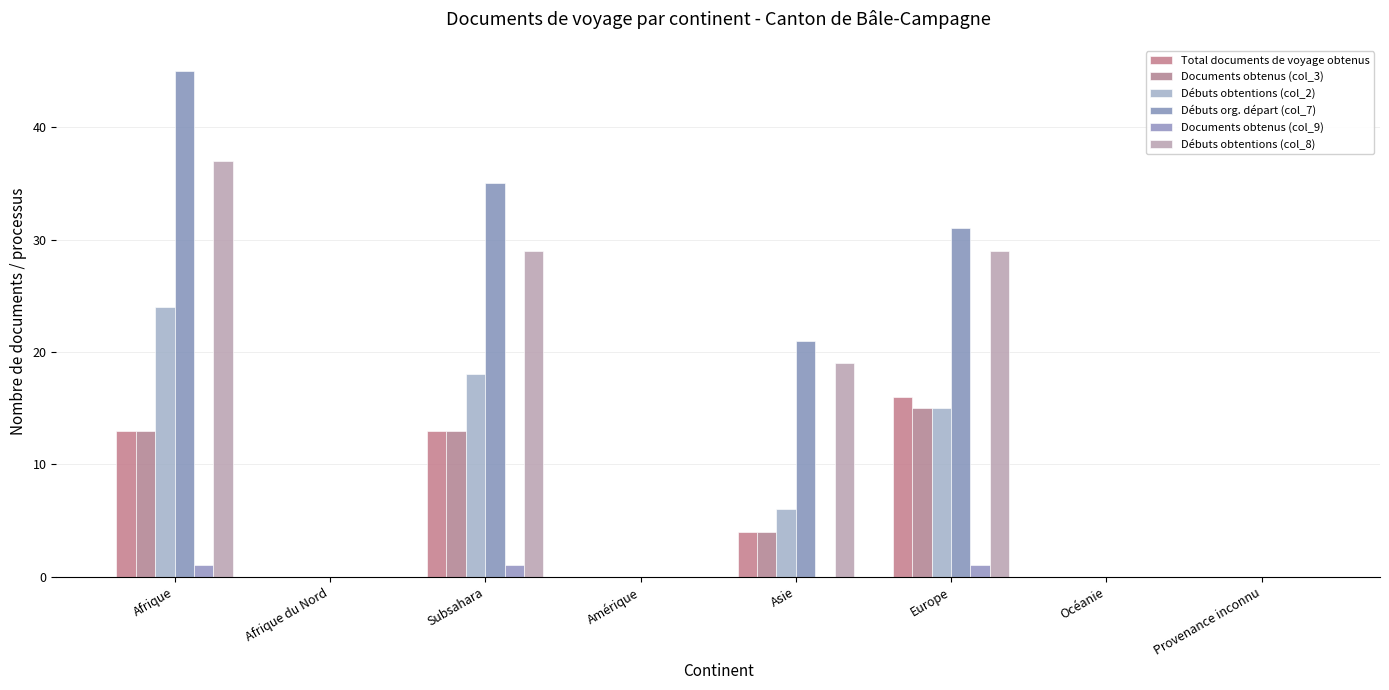

What is the spread (max minus min) of values at Subsahara?

34